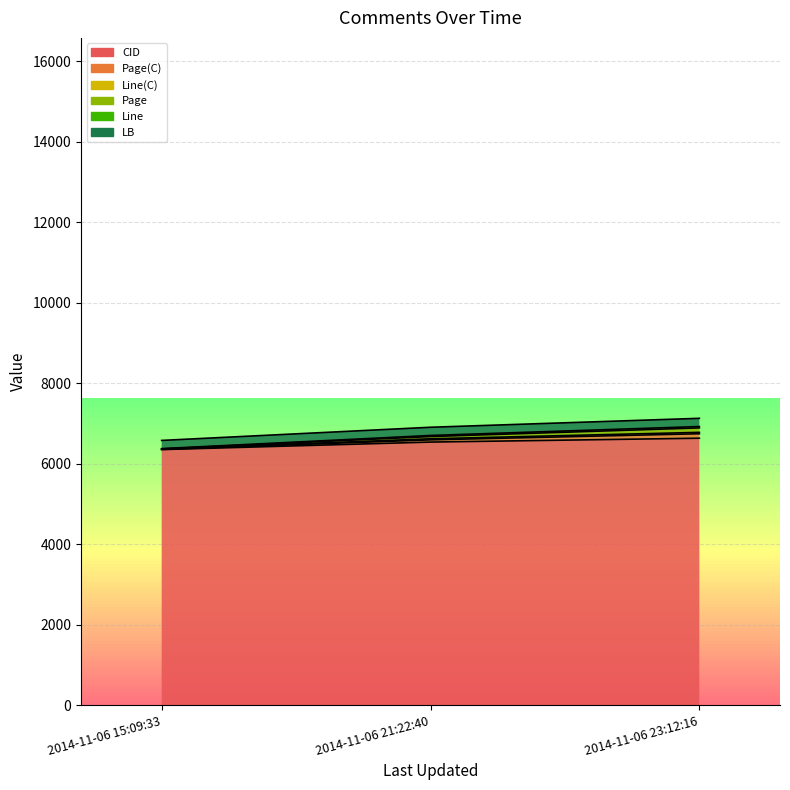

At which label does CID reach its minimum?

2014-11-06 15:09:33